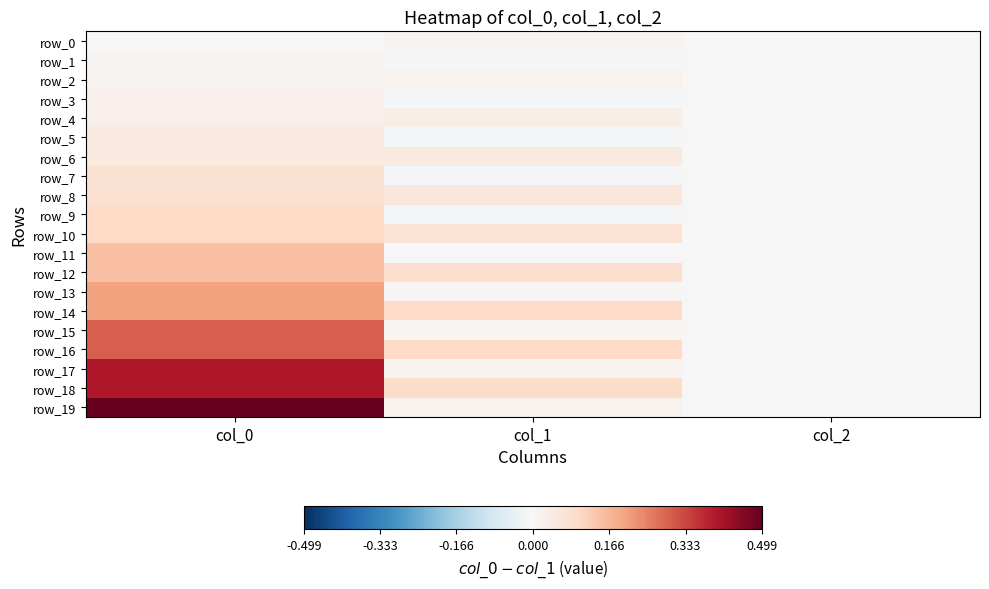

Which series has the largest range (max minus min)?

row_19